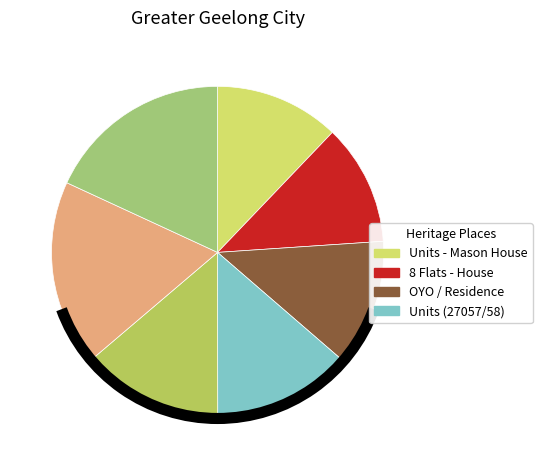

How many slices are in this pie chart?

7